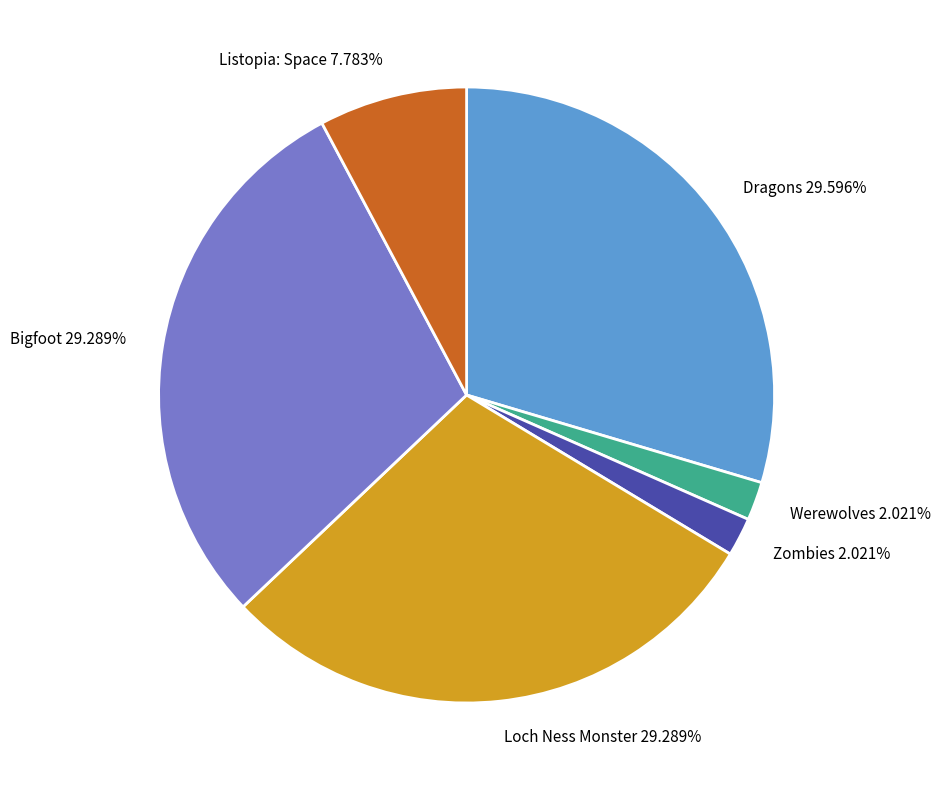

Is Dragons the majority of the pie?

No